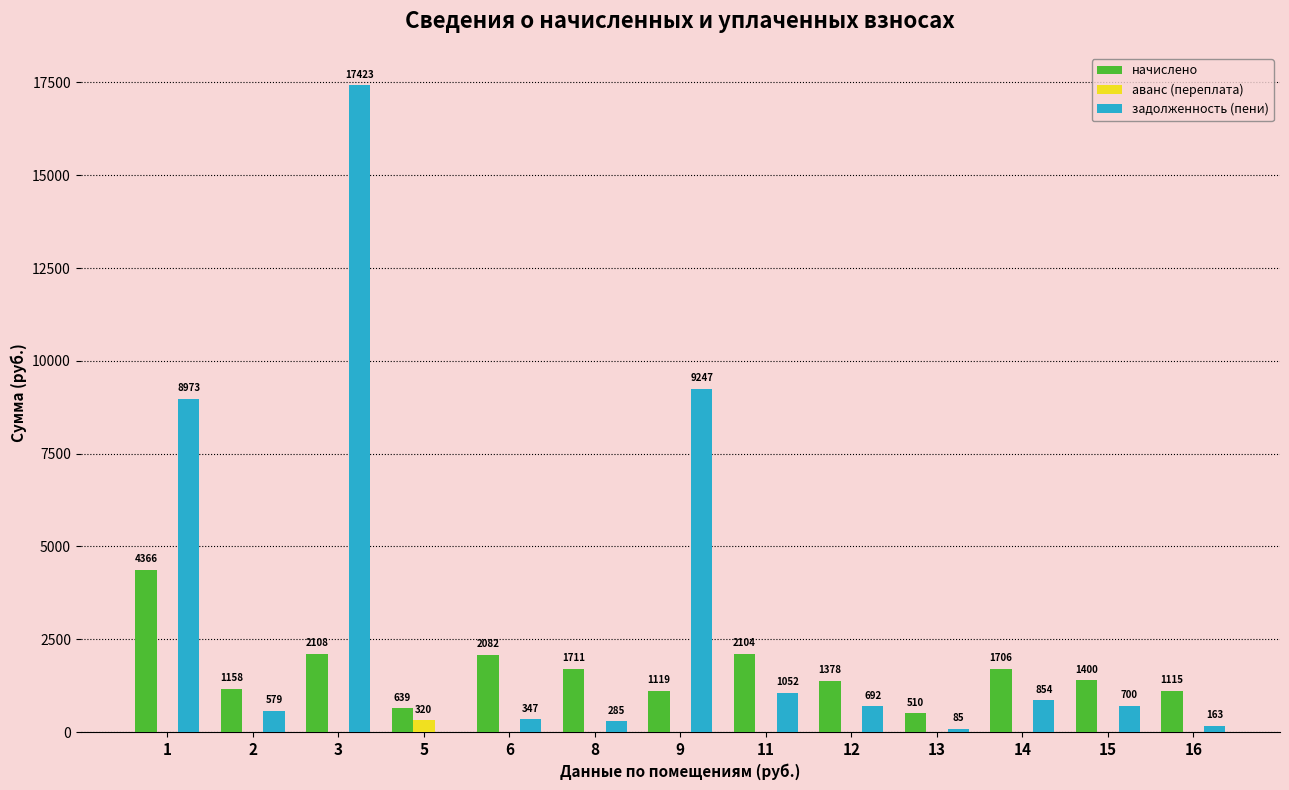

What is the total value across all series at 14?

2560.0